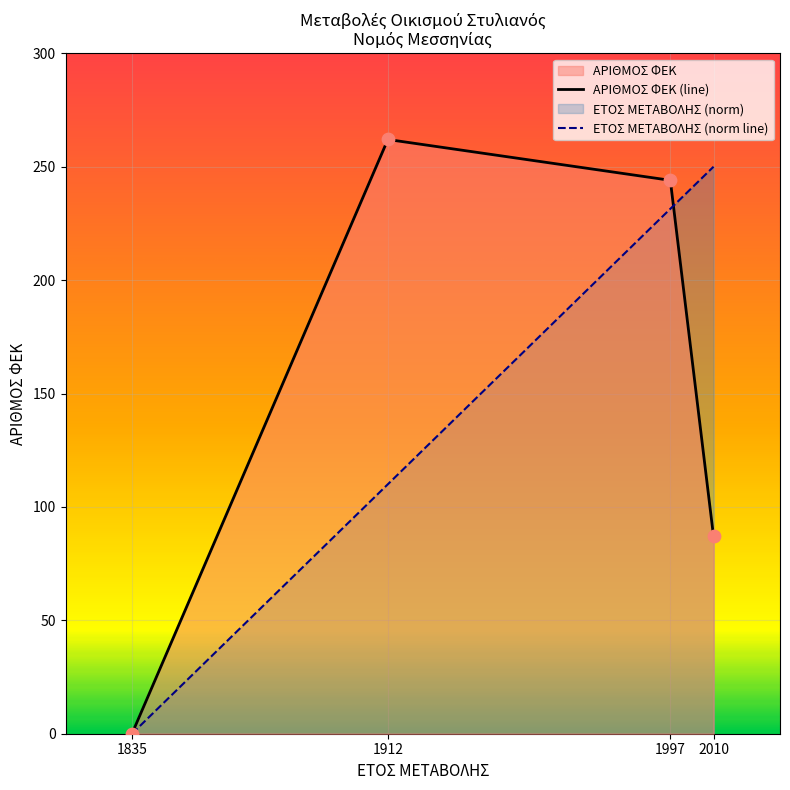

Which series has the widest spread of Y values?

ΑΡΙΘΜΟΣ ΦΕΚ